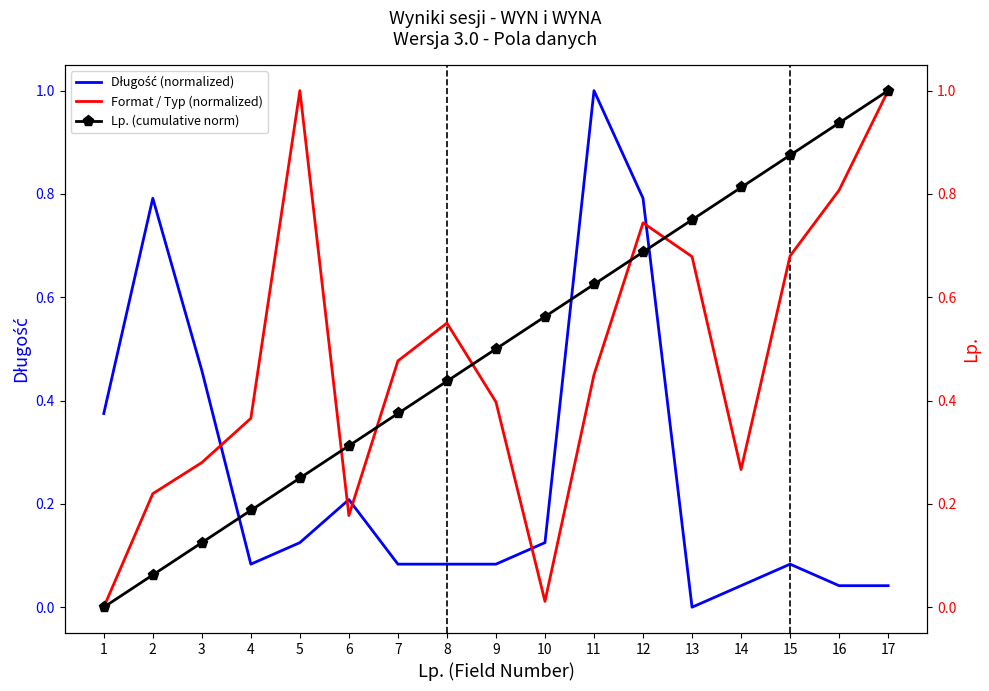

At how many categories does at least one series exceed 0?

17